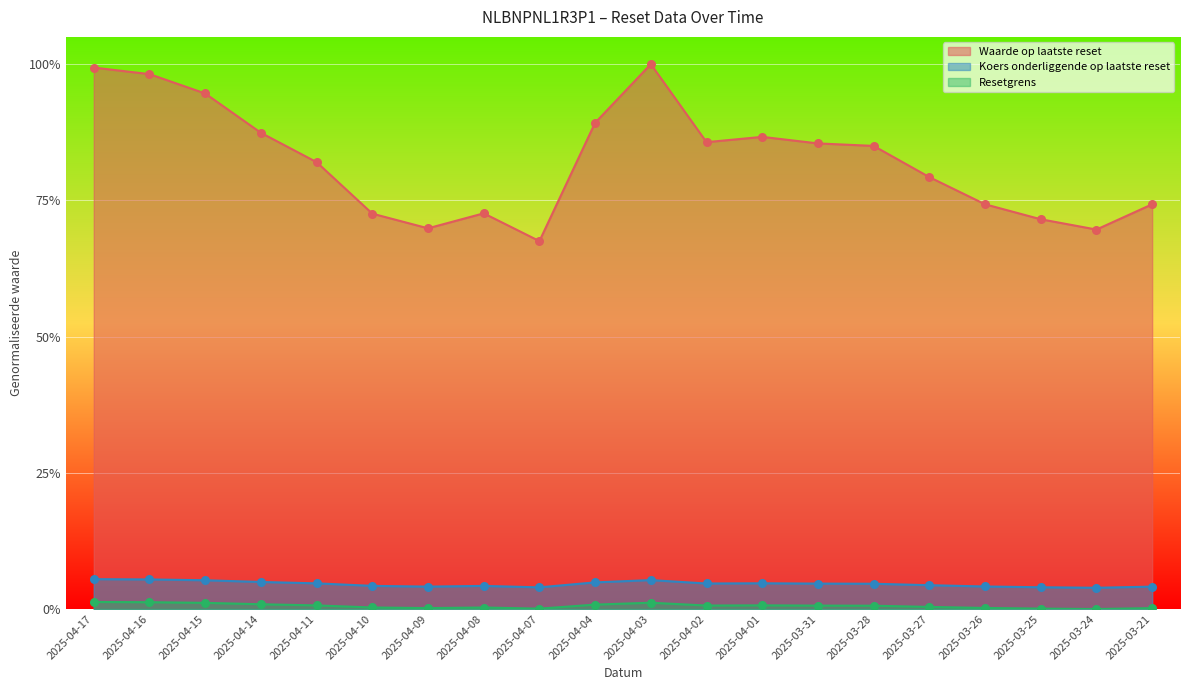

Which series has the widest spread of Y values?

Waarde op laatste reset